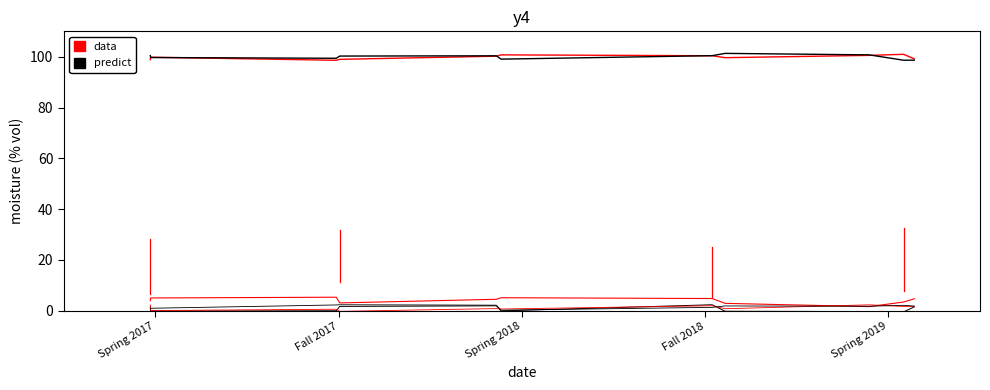

Which series has the widest spread of values?

predict